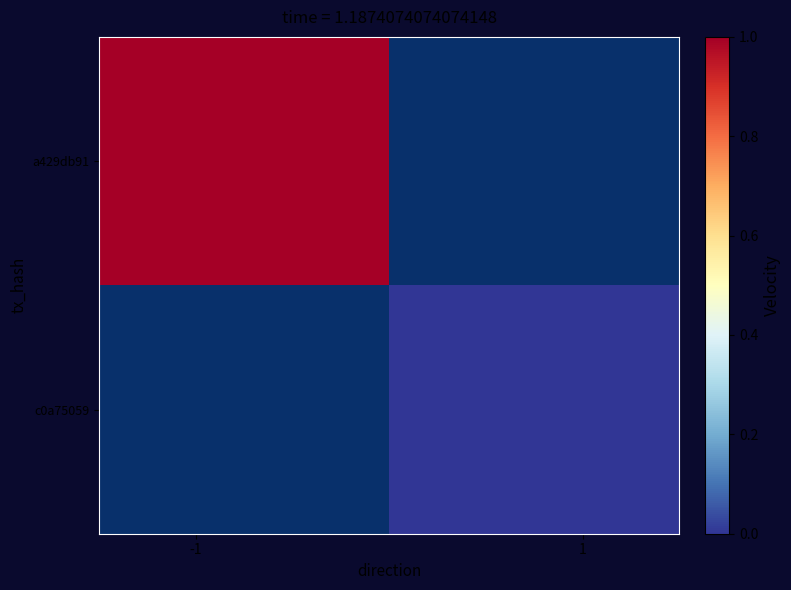

Which series has the widest spread of values?

a429db91